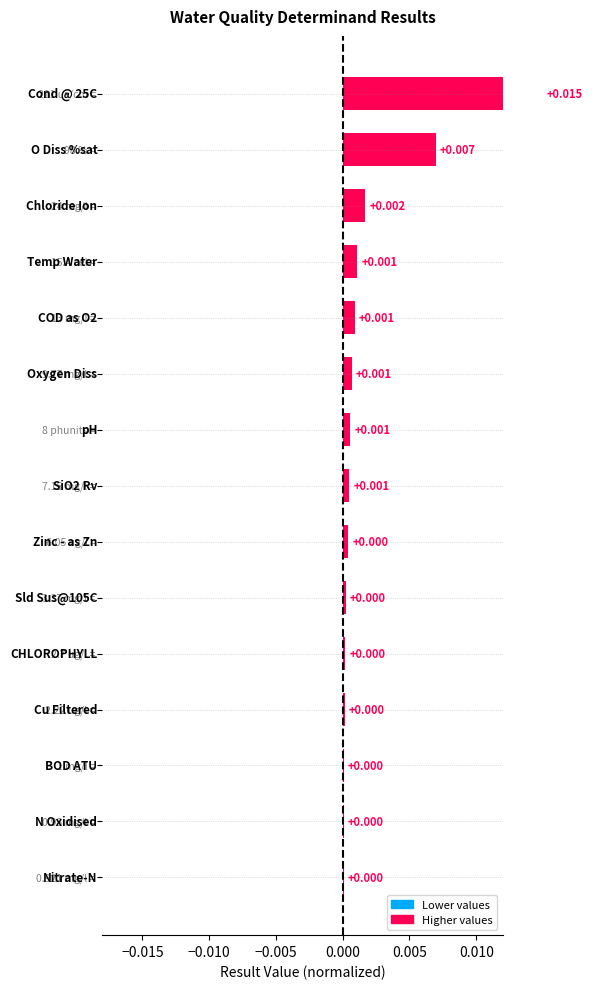

How many distinct data groups are displayed?

1